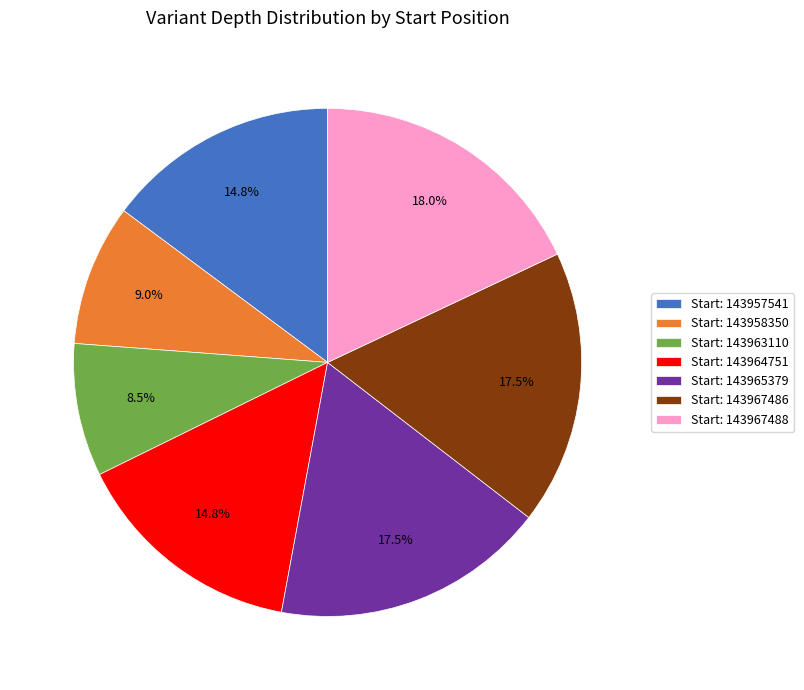

What is the ratio of the value at Start: 143964751 to the value at Start: 143967486?

0.8